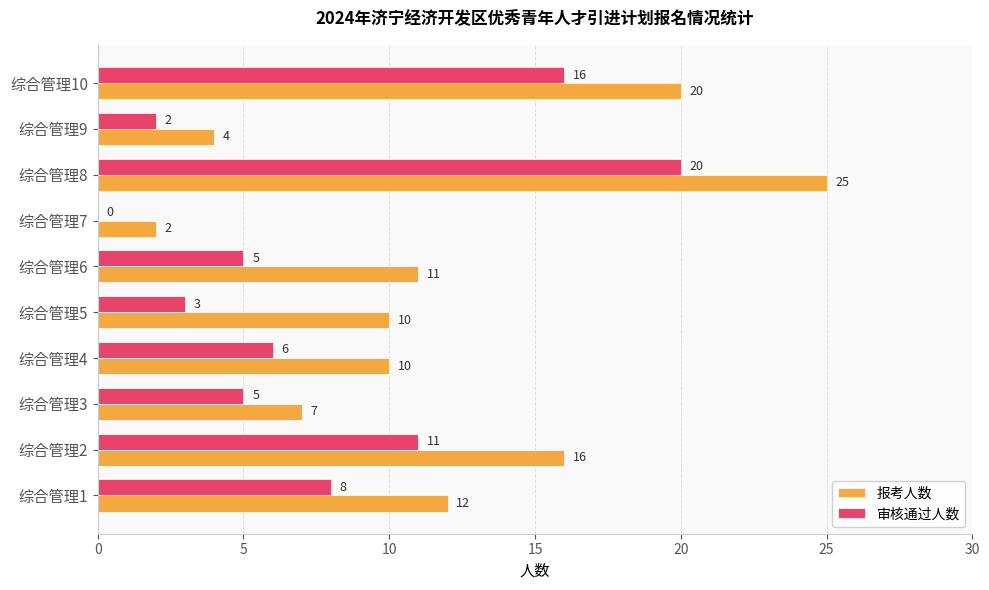

Which series changed the most between 综合管理3 and 综合管理6?

报考人数